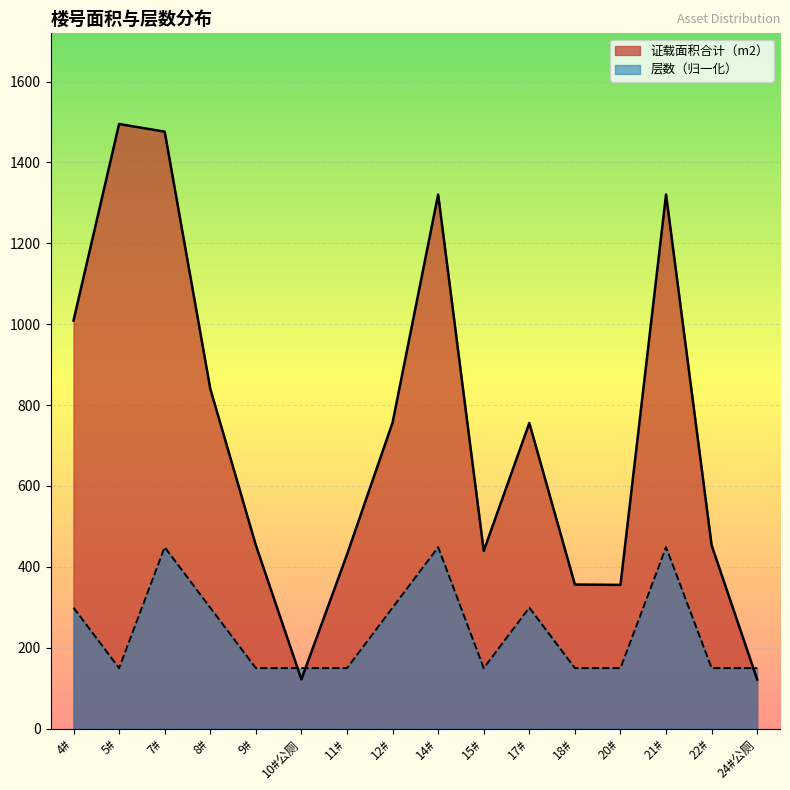

Reading left to right, list all the values displayed in this chart.

证载面积合计（m2）: 4#=1009.1	5#=1495.0	7#=1476.2	8#=840.6	9#=453.5	10#公厕=121.6	11#=430.3	12#=756.8	14#=1320.7	15#=439.4	17#=755.6	18#=356.2	20#=355.3	21#=1320.7	22#=453.3	24#公厕=121.2
层数: 4#=299.0	5#=149.5	7#=448.5	8#=299.0	9#=149.5	10#公厕=149.5	11#=149.5	12#=299.0	14#=448.5	15#=149.5	17#=299.0	18#=149.5	20#=149.5	21#=448.5	22#=149.5	24#公厕=149.5